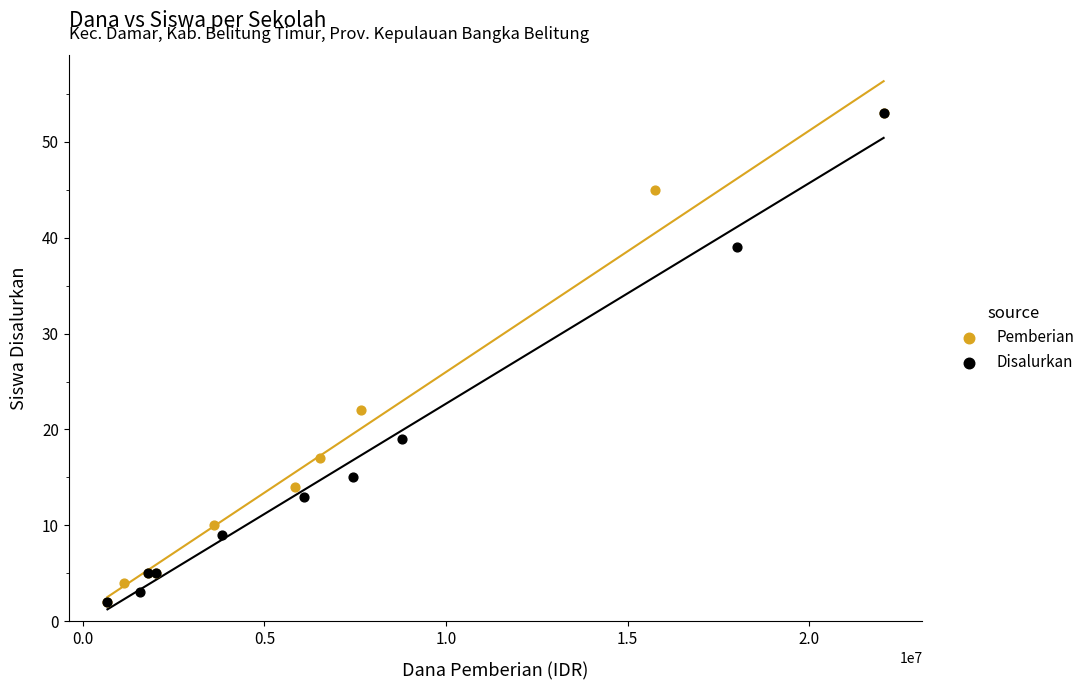

What are all the series names shown in the legend?

Pemberian, Disalurkan